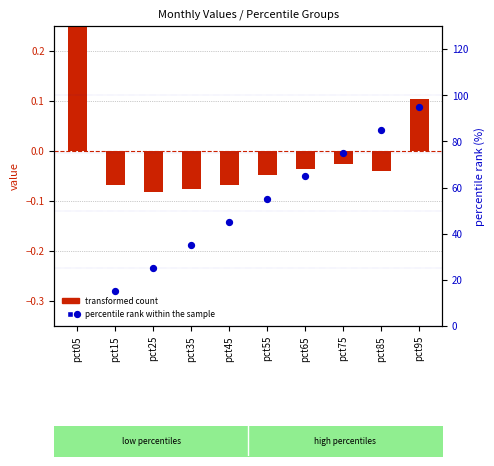

Is the value of percentile rank within the sample at pct15 greater than the value of transformed count at pct35?

Yes